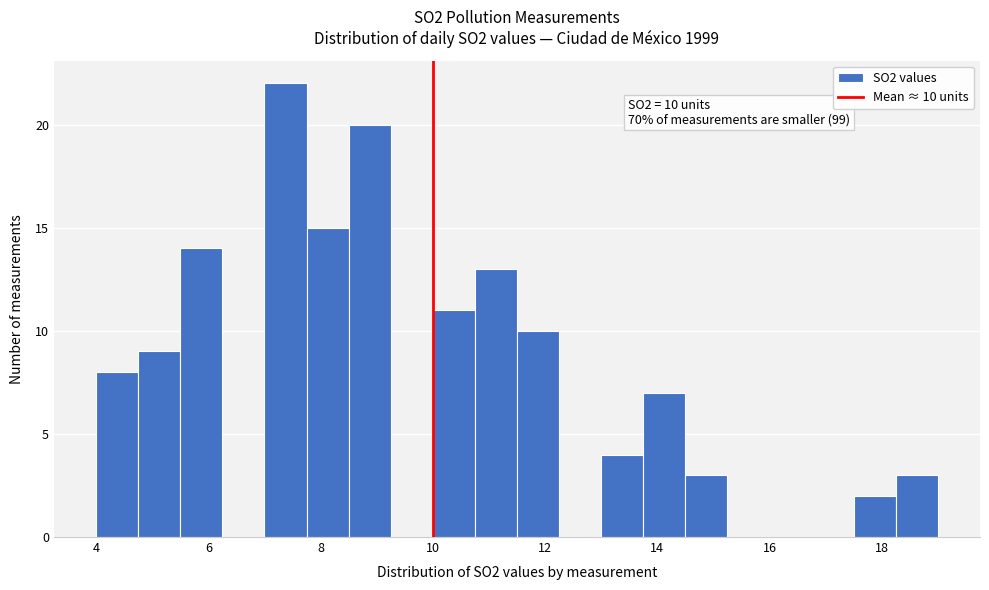

Around what value on the x-axis is the tallest bar? Give the approximate position of its centre, as read against the axis.

7.4